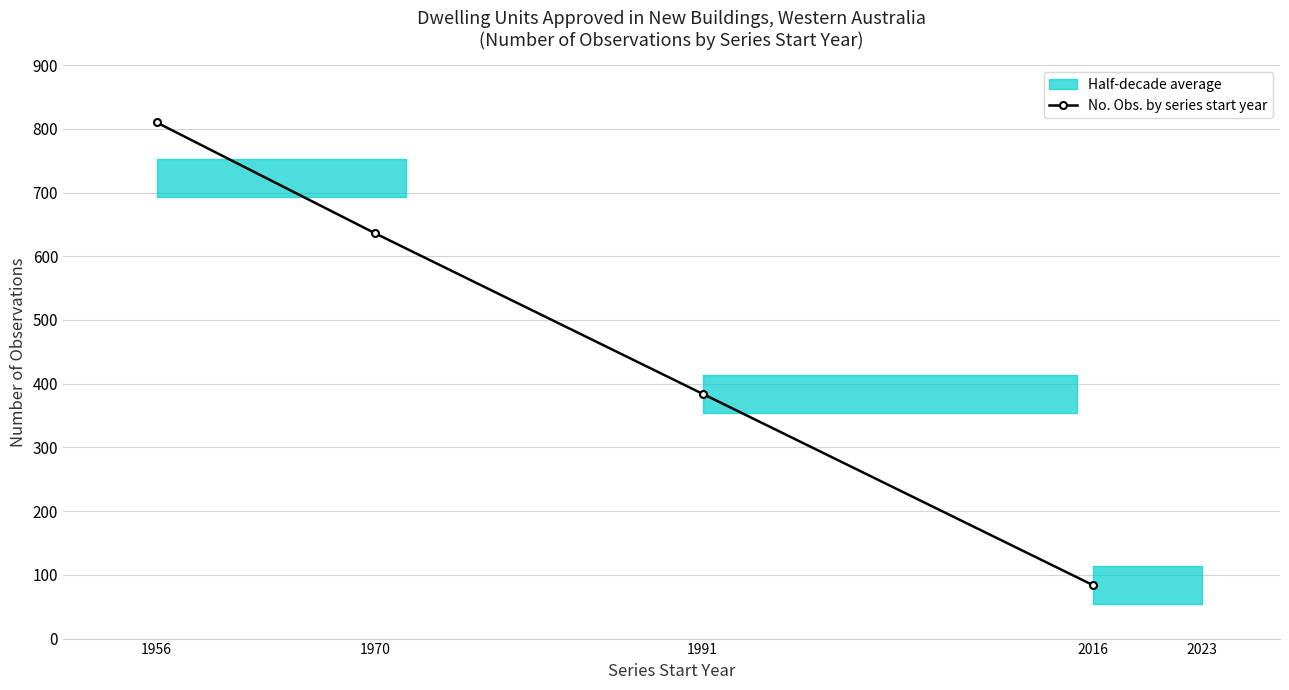

Approximately how many times larger is the value at 1991 compared to 1970?

0.6